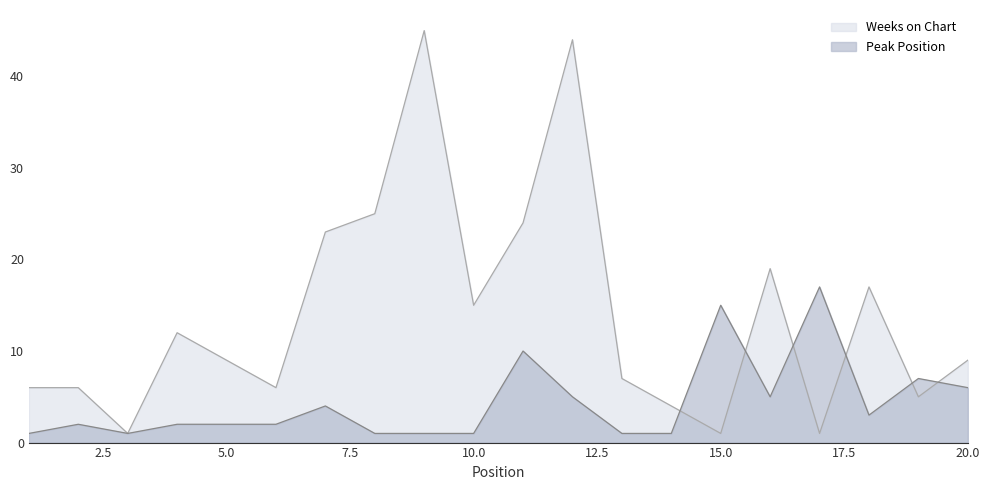

How many data points in Peak Position are less than 2?

7